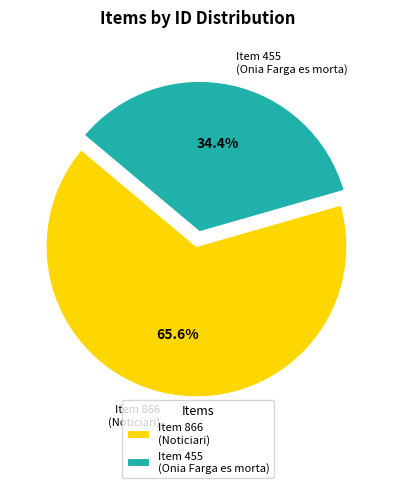

To the nearest percent, what is the difference between the largest and smallest slice percentages?

31%